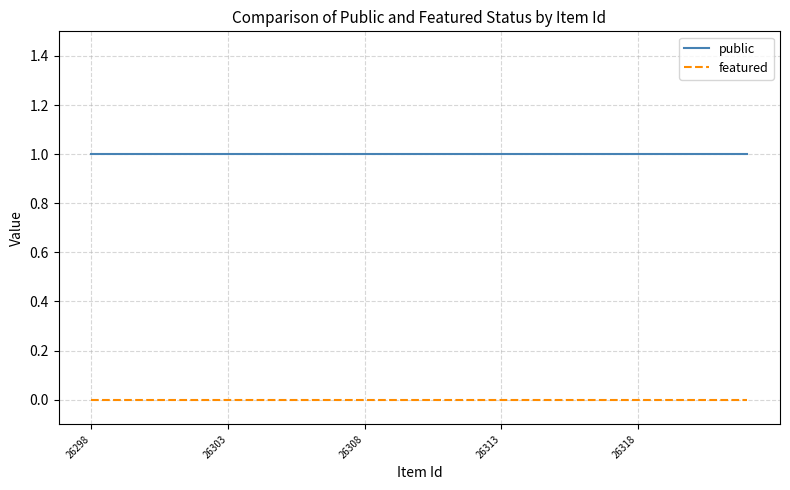

Rank the series by their average value, from highest to lowest.

public, featured